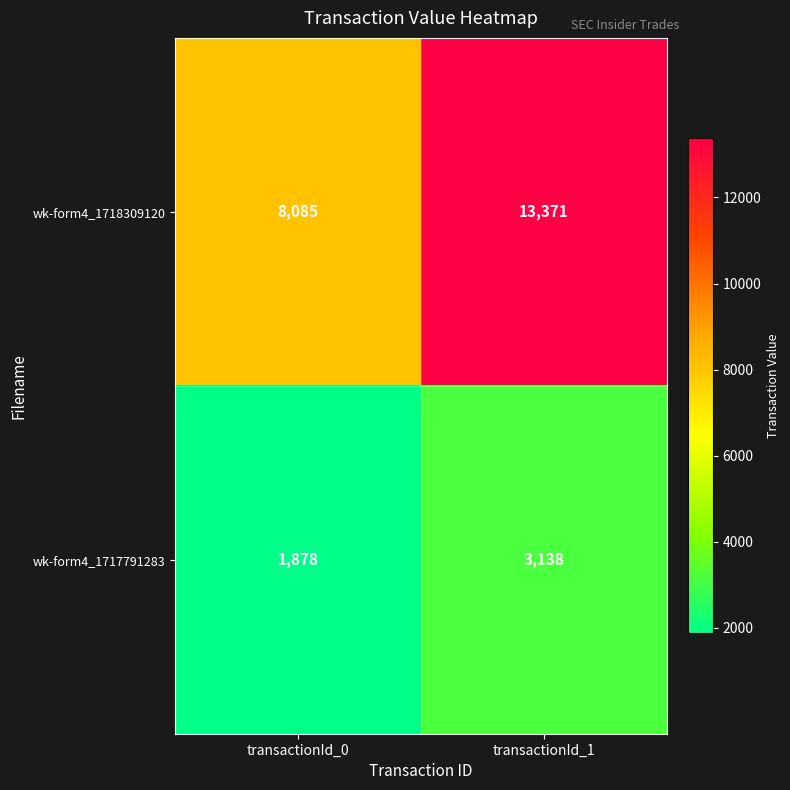

Rank the series by their maximum value, from lowest to highest.

wk-form4_1717791283, wk-form4_1718309120